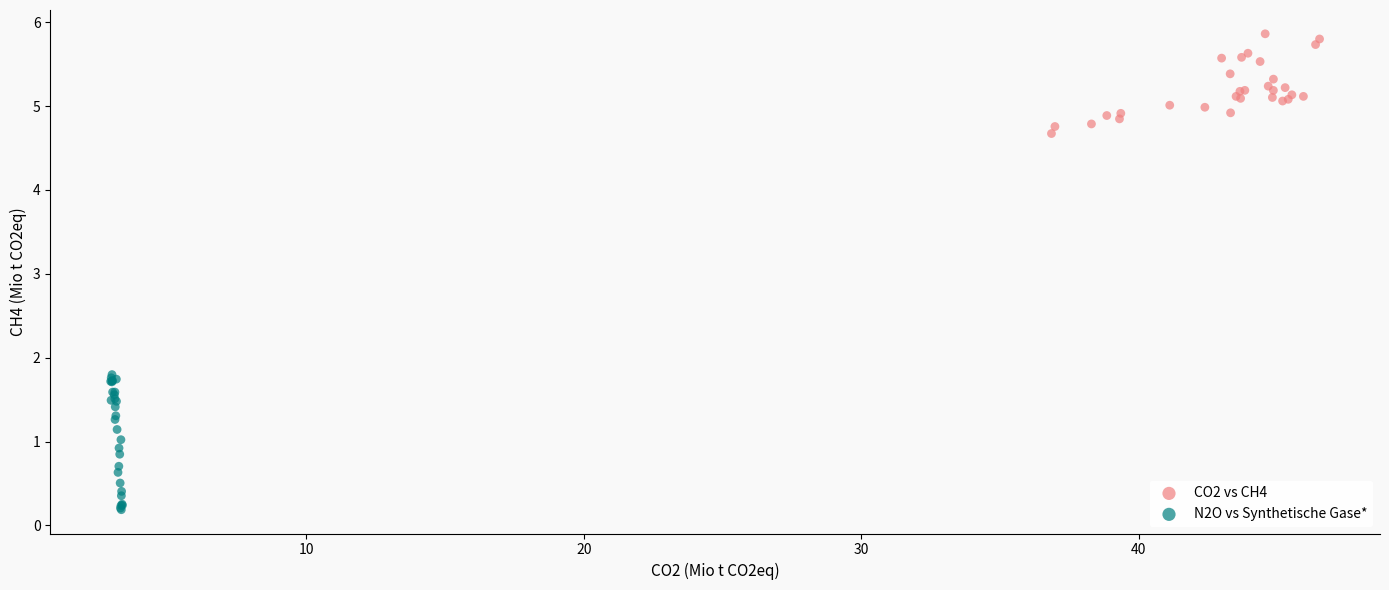

Which series contains the highest Y value?

CO2 vs CH4